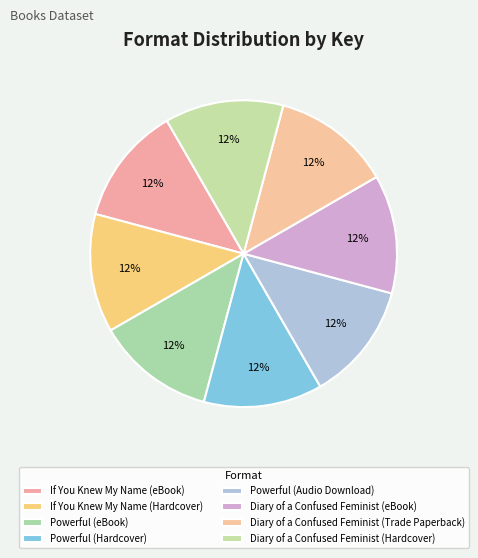

How many segments does this pie chart have?

8